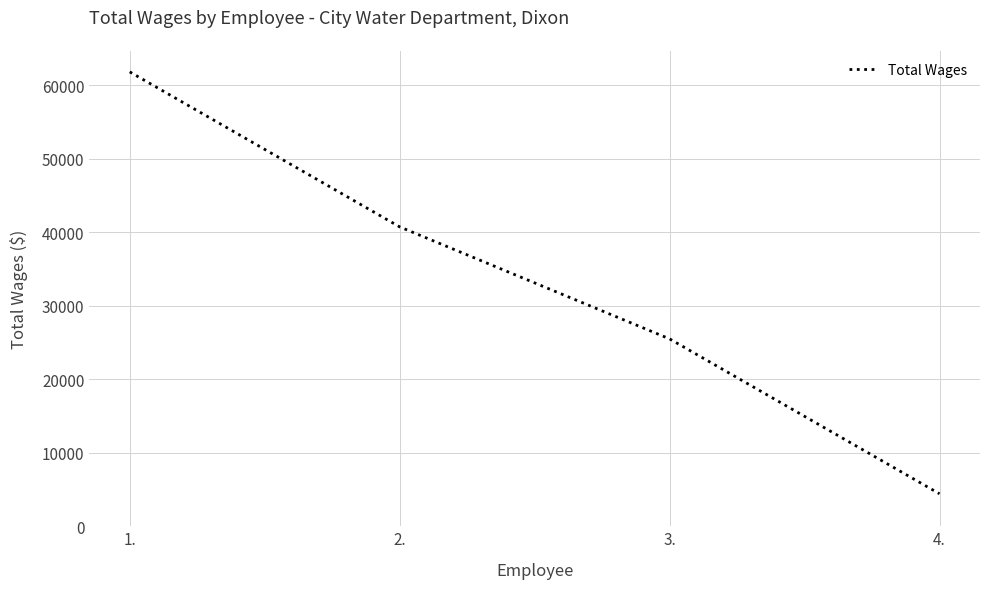

Is it true that the value at 1. is 87766?

False